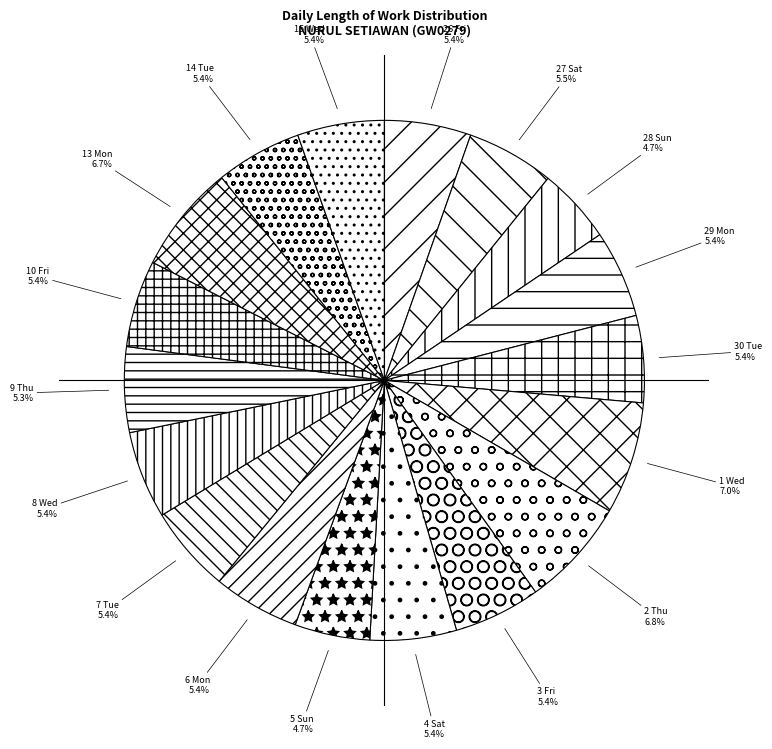

Is it true that 5 Sun is 20% of the pie?

False